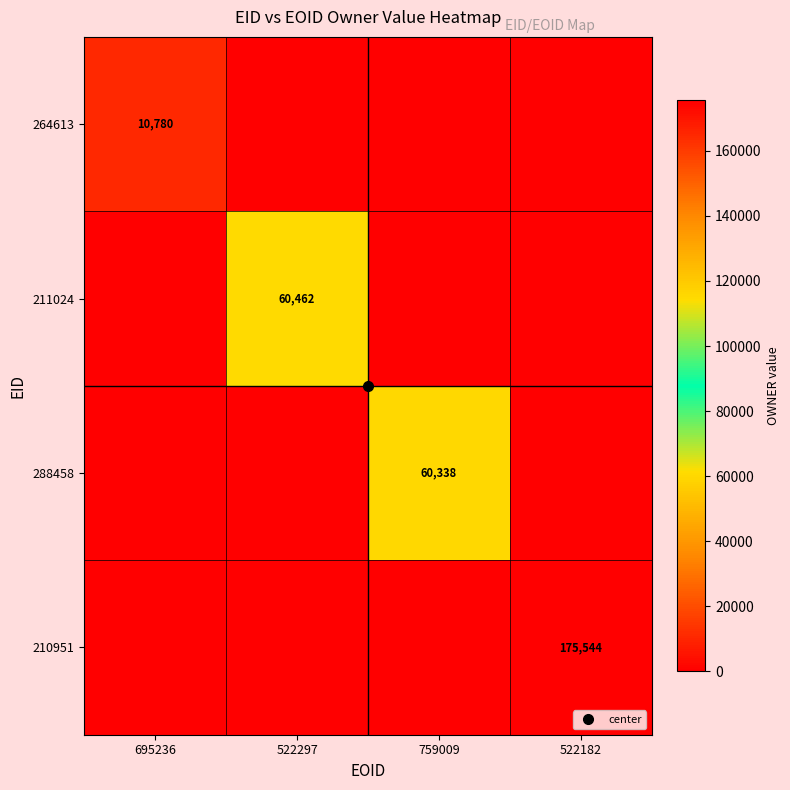

What is the sum of all 210951 values?

175544